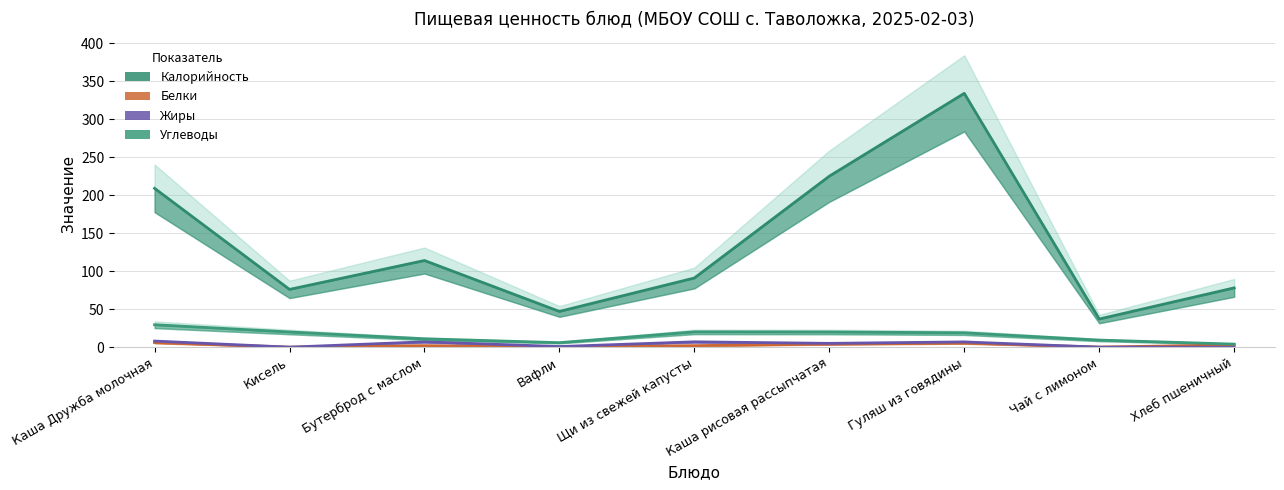

What is the label of the 8th point from the left?

Чай с лимоном